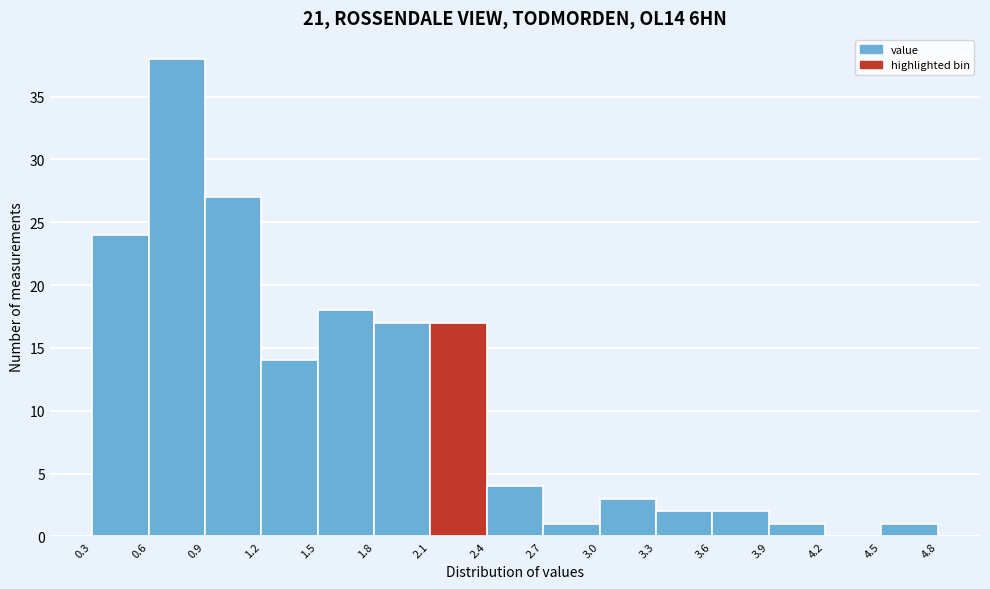

What is the height of the bar covering 0.9 to 1.2 on the x-axis? The values are not printed on the chart, so give them approximately, as read against the axis.

27